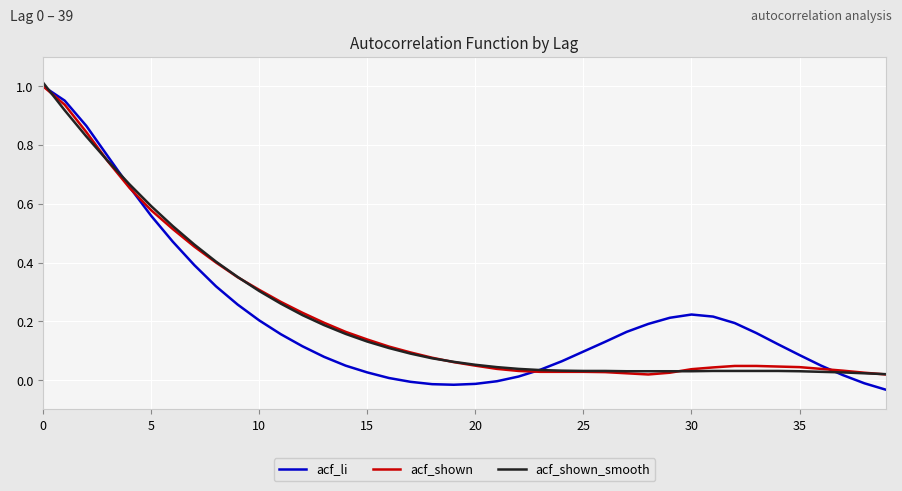

What are all the series names shown in the legend?

acf_li, acf_shown, acf_shown_smooth